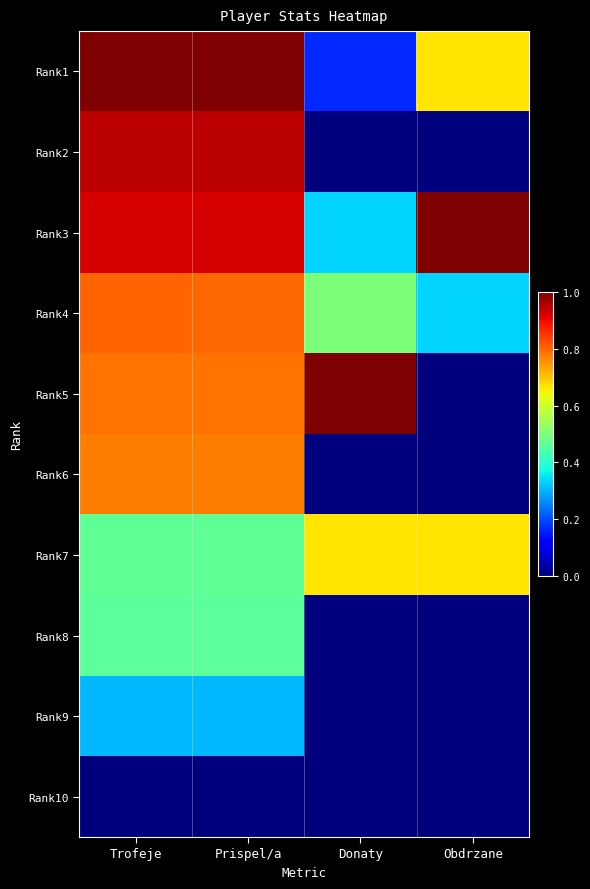

Rank the series at Obdrzane from lowest to highest value.

Rank2, Rank5, Rank6, Rank8, Rank9, Rank10, Rank4, Rank1, Rank7, Rank3